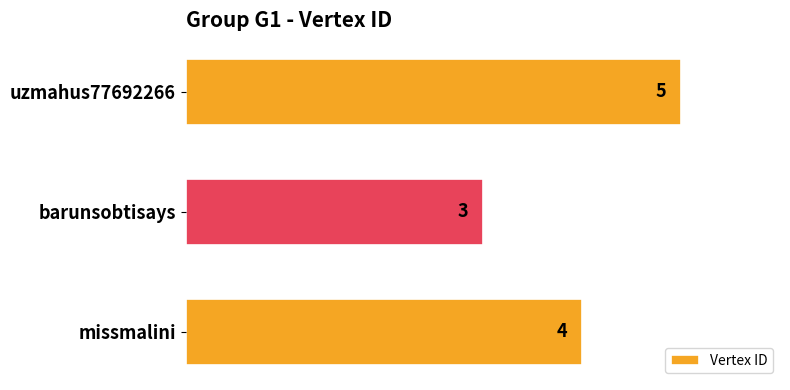

What is the label of the 2nd bar from the top?

barunsobtisays